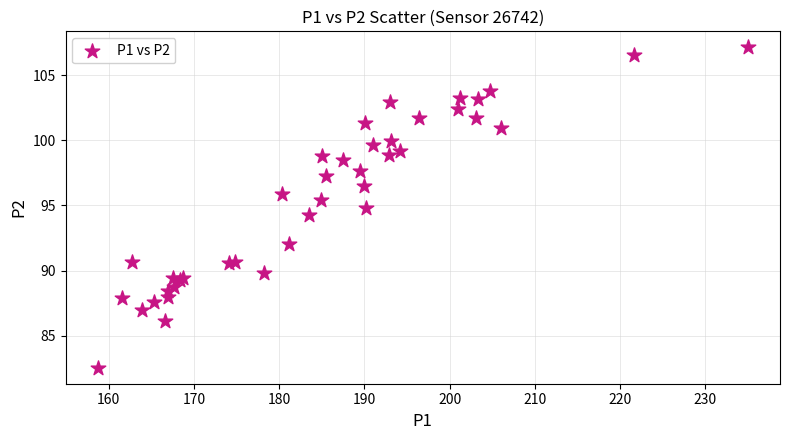

What Y value in the scatter plot is closest to 94?

94.3